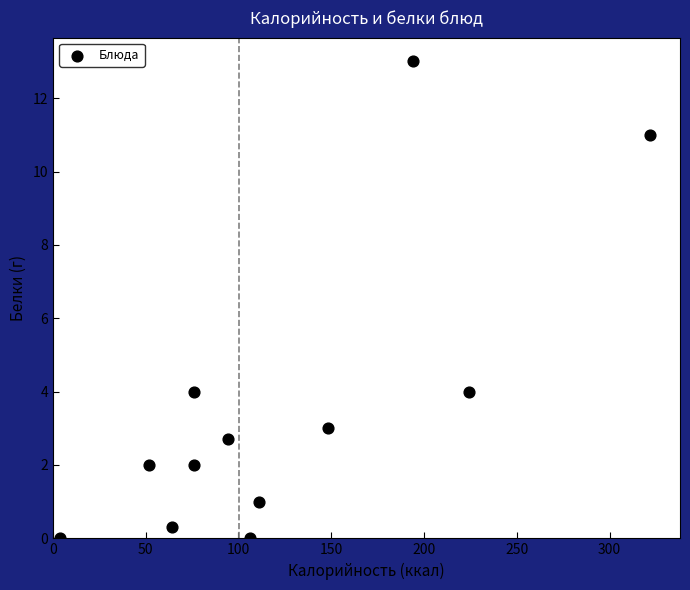

What is the average Y value?

3.6